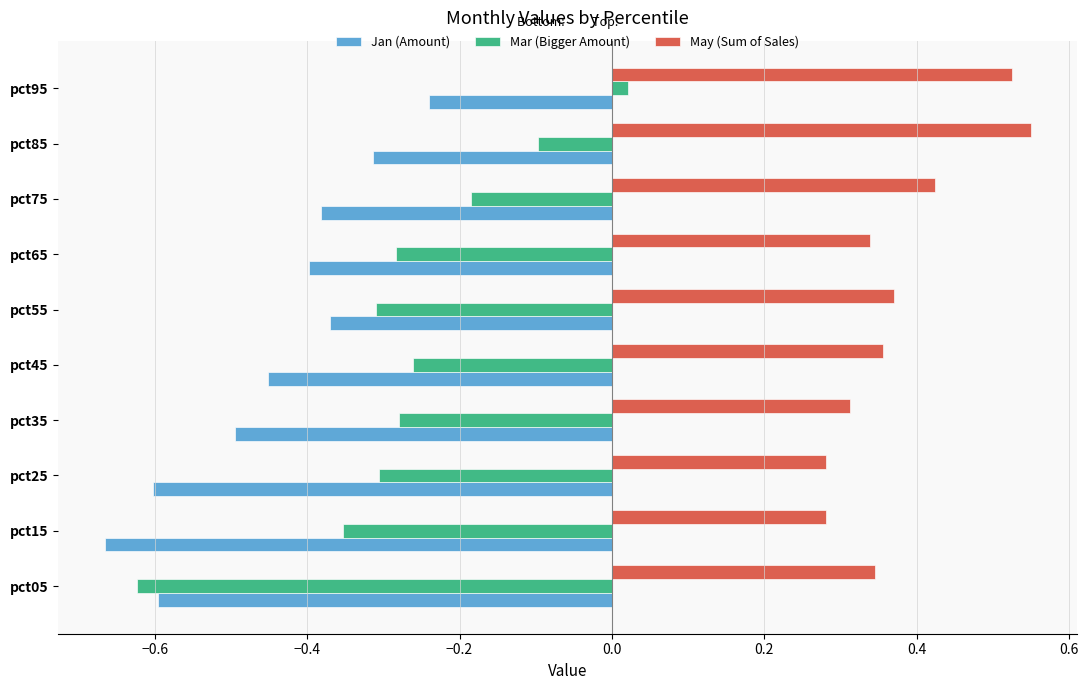

True or false: May (Sum of Sales) has a value of 0.5 at pct65.

False